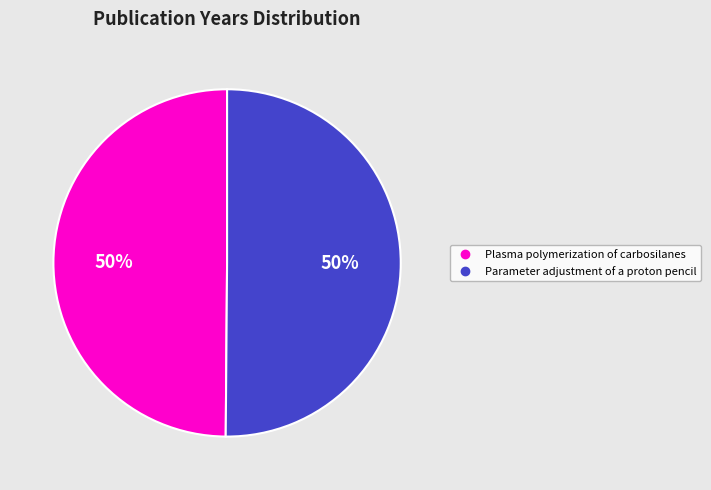

Approximately how many times larger is the value at Plasma polymerization of carbosilanes compared to Parameter adjustment of a proton pencil?

1.0